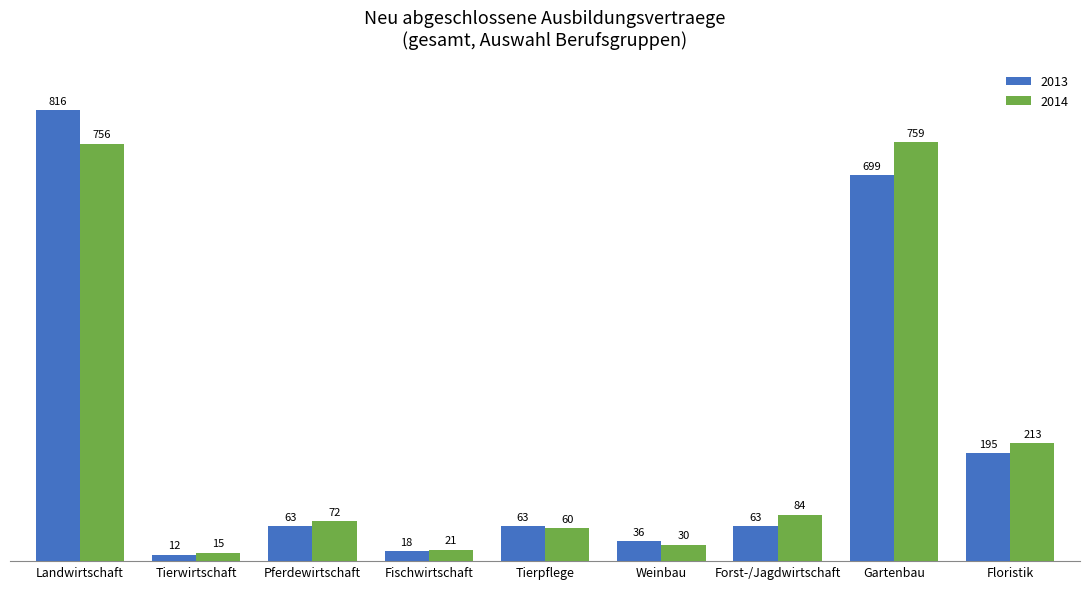

What is the difference between the highest and lowest values at Pferdewirtschaft?

9